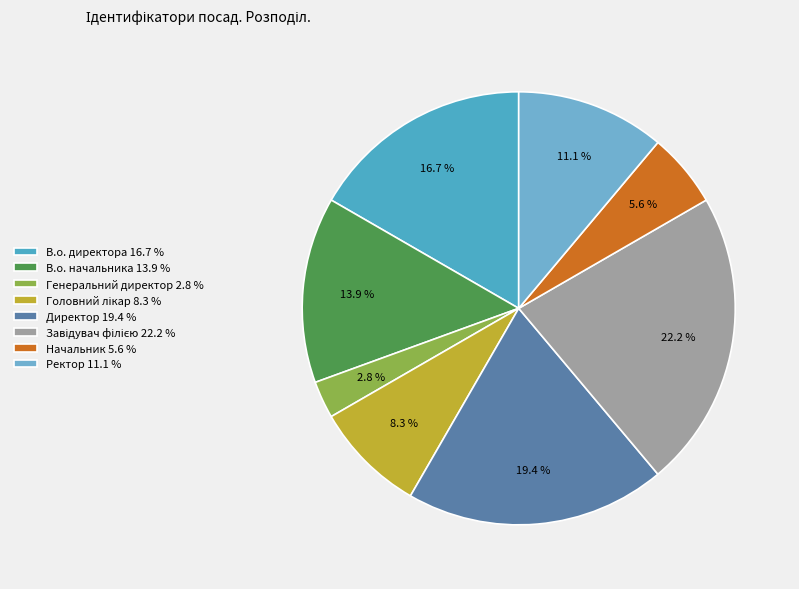

How many segments does this pie chart have?

8